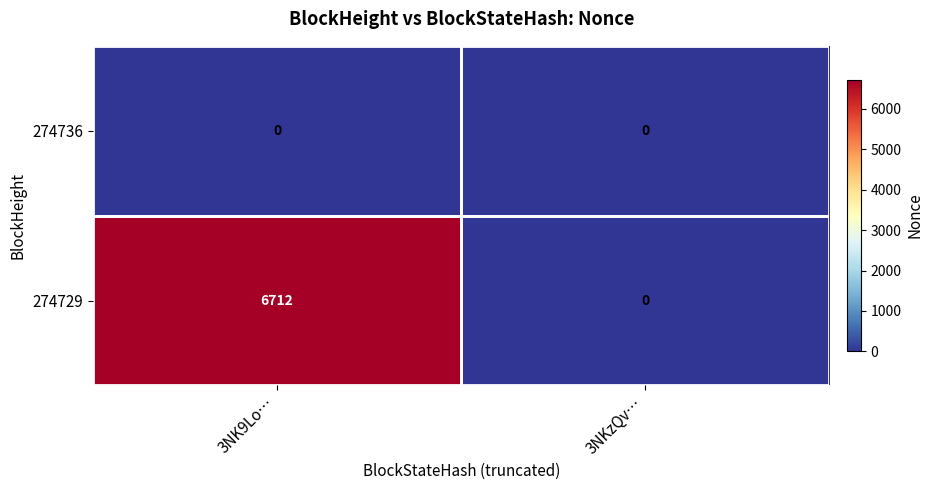

Rank the categories by 274729 value from highest to lowest.

3NK9Lo…, 3NKzQv…